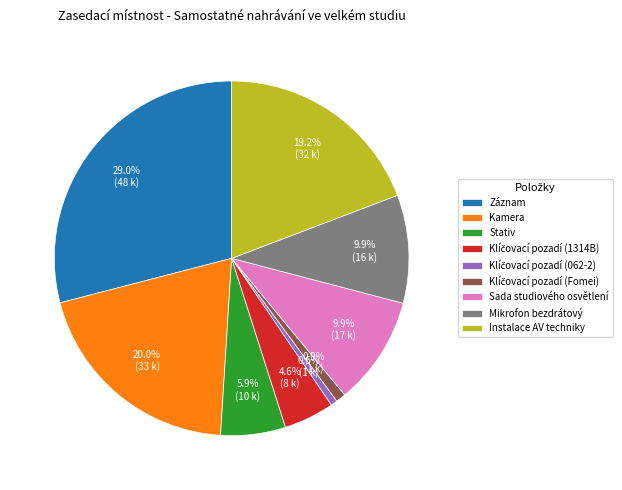

Is there any slice that represents more than half of the pie?

No